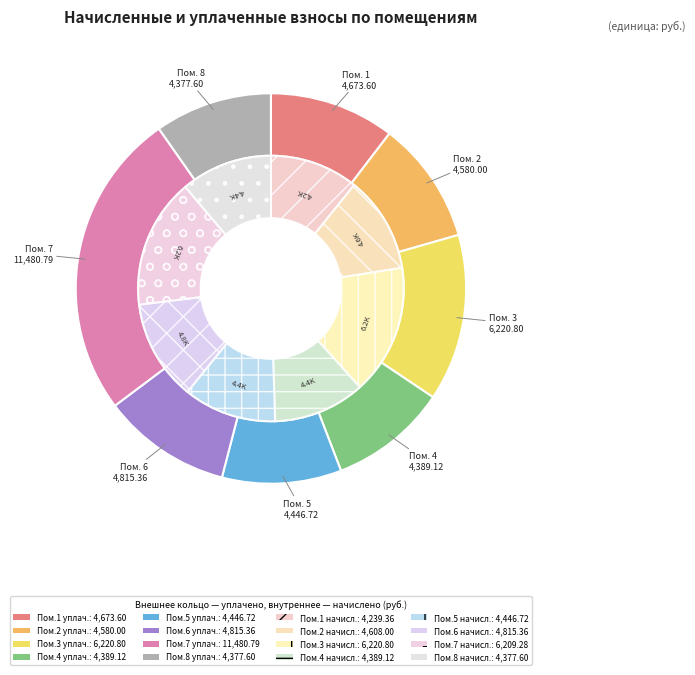

The 1 slice represents 21% of the pie. True or false?

False